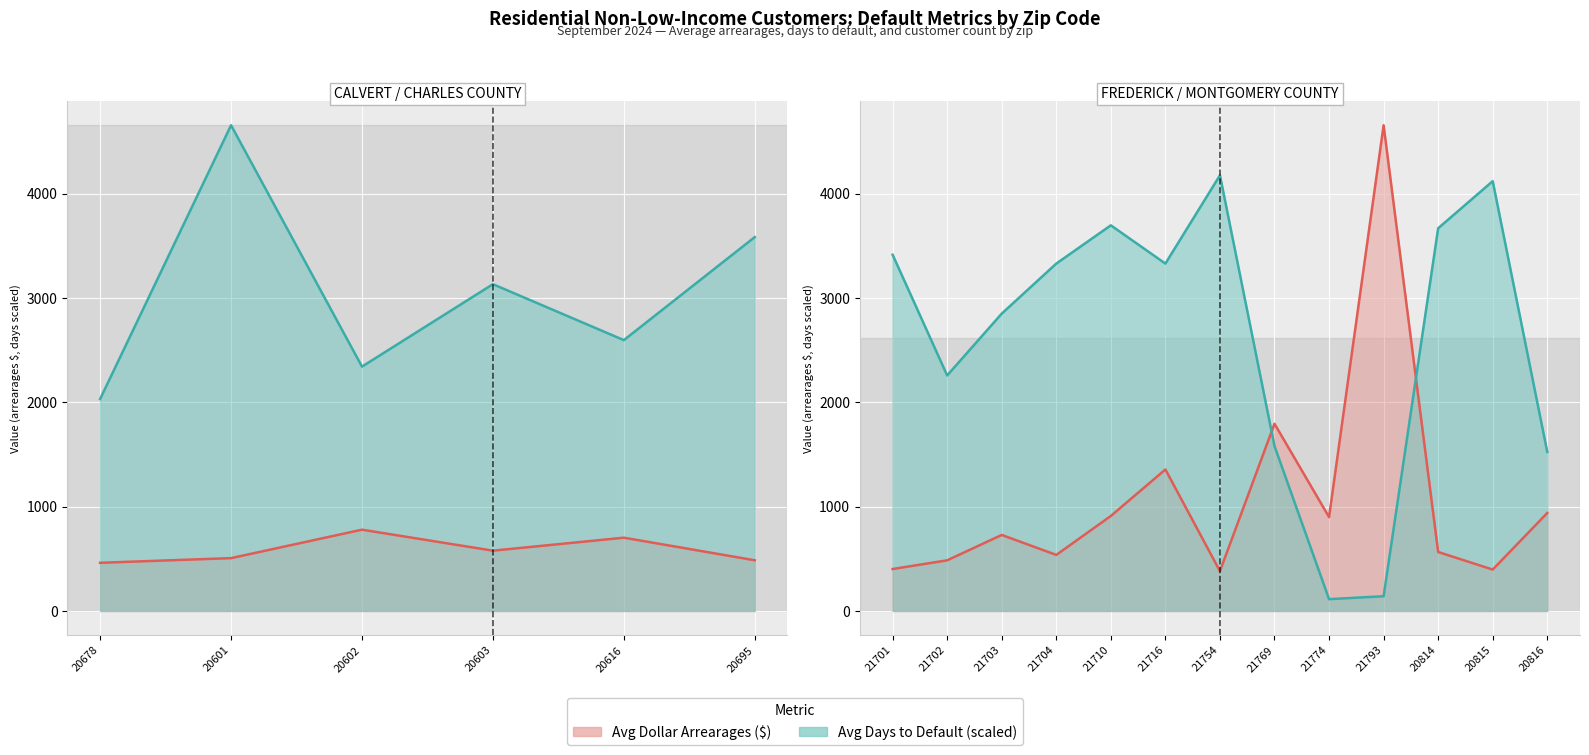

What is the label of the 19th point from the right?

20678